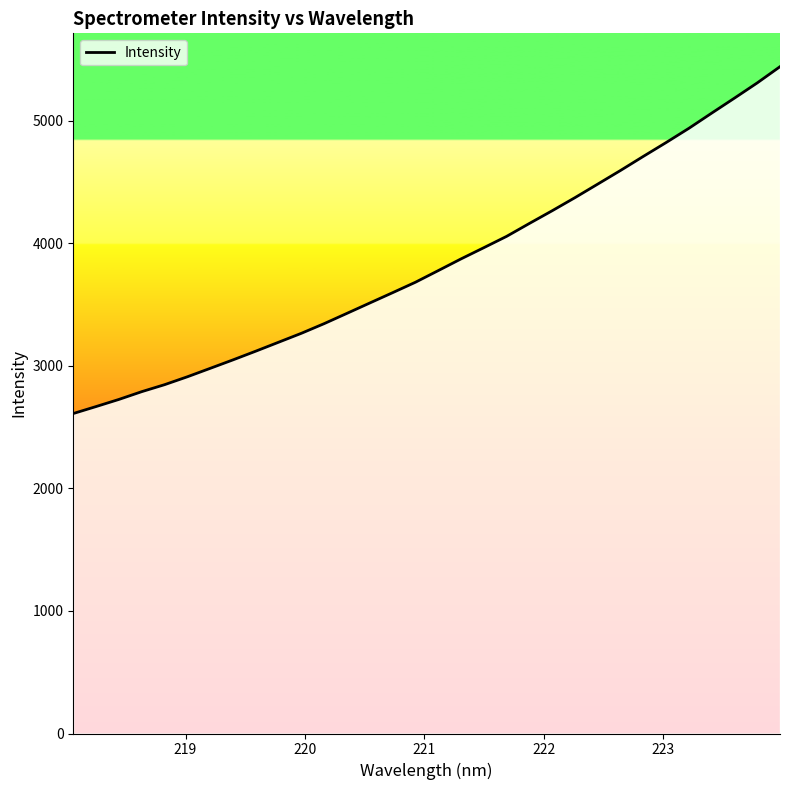

What is the difference between the maximum and second lowest values?

2773.8